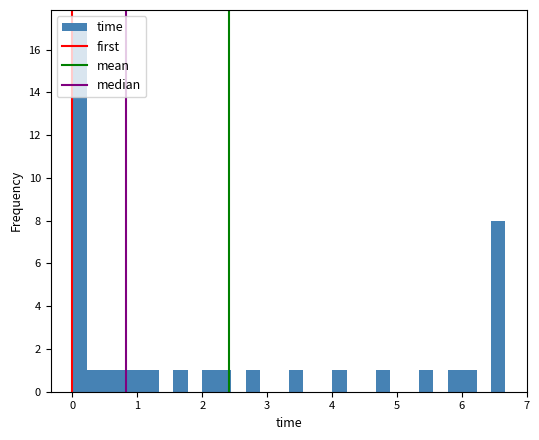

Around what value on the x-axis is the tallest bar? Give the approximate position of its centre, as read against the axis.

0.1